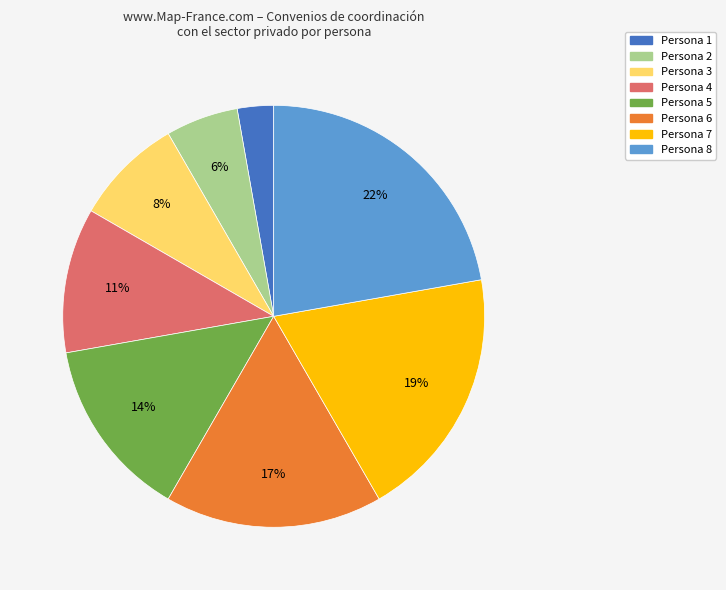

Which slice is the smallest?

Persona 1